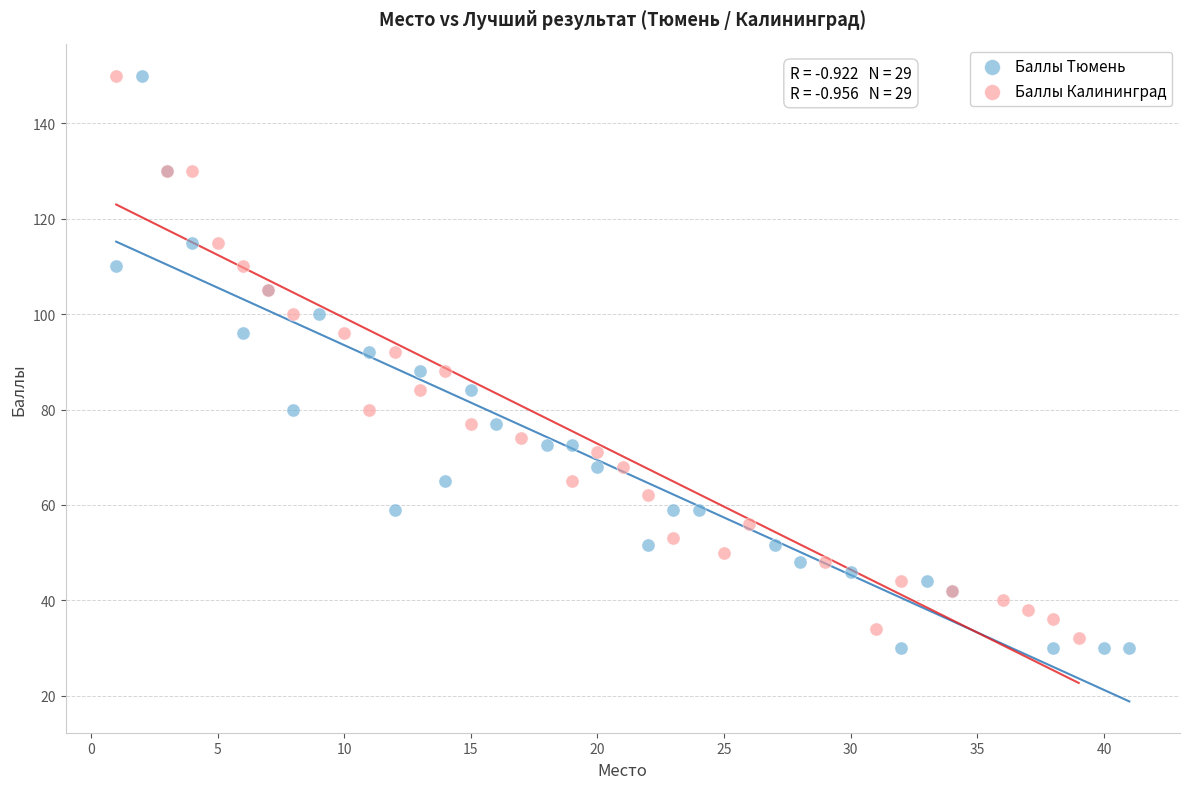

Which series has the widest spread of Y values?

Баллы Тюмень